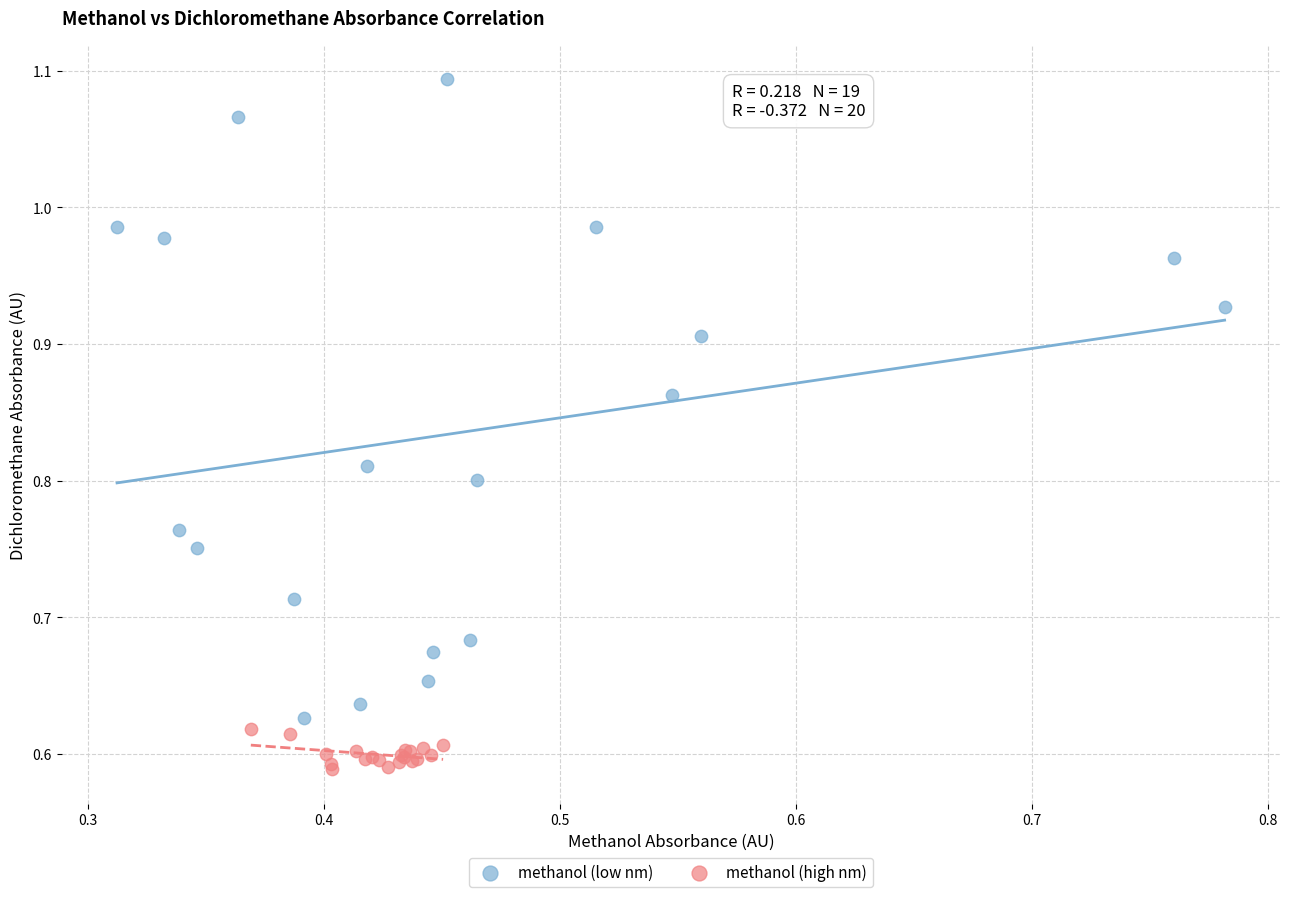

Which series reaches the minimum Y coordinate?

methanol (high nm)